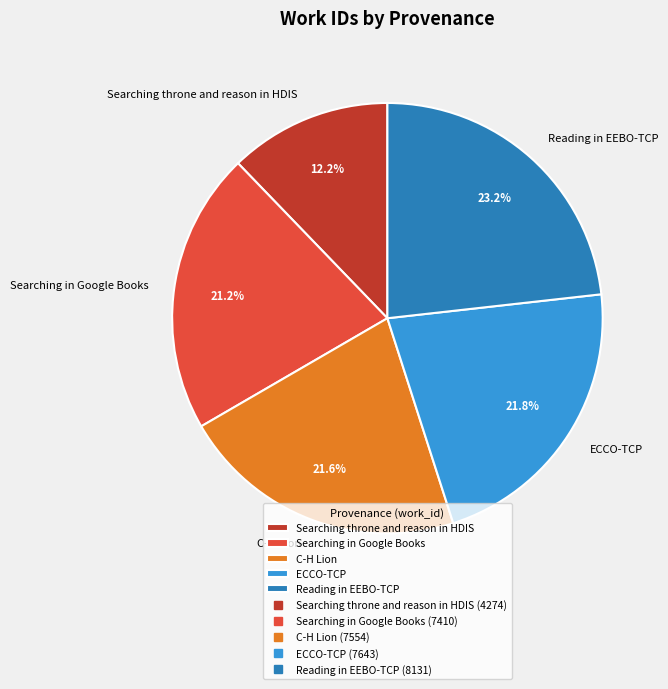

Between ECCO-TCP and Searching in Google Books, which is larger?

ECCO-TCP